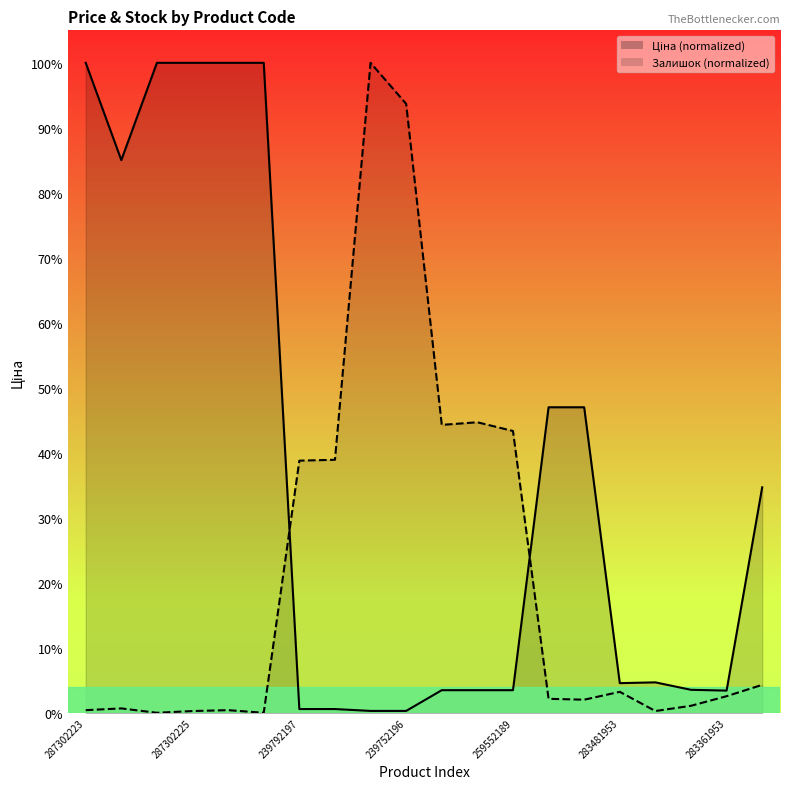

Does the chart have visible grid lines?

No